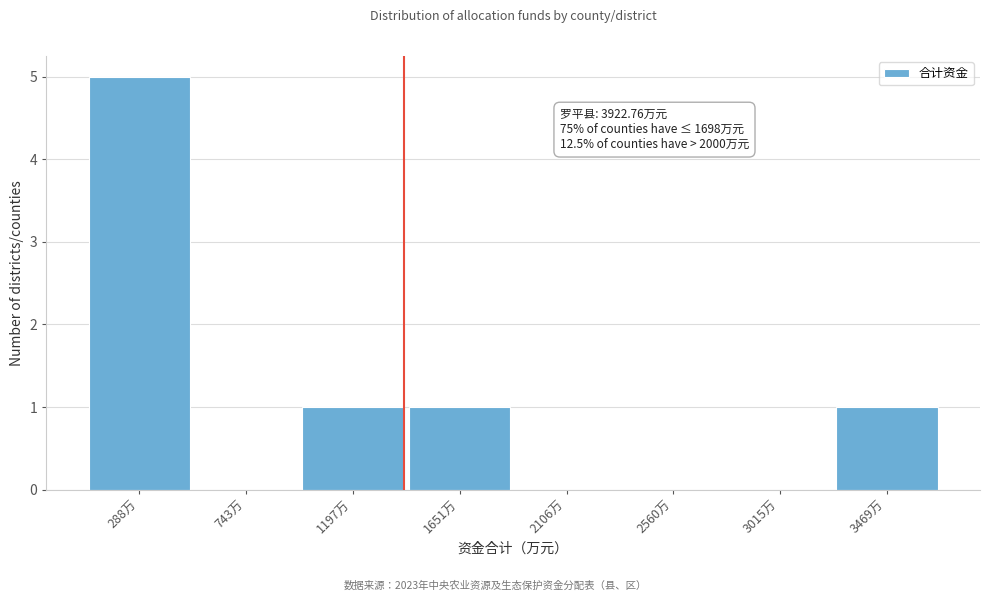

Reading left to right, transcribe all the data shown in this chart.

288万=5	743万=0	1197万=1	1651万=1	2106万=0	2560万=0	3015万=0	3469万=1